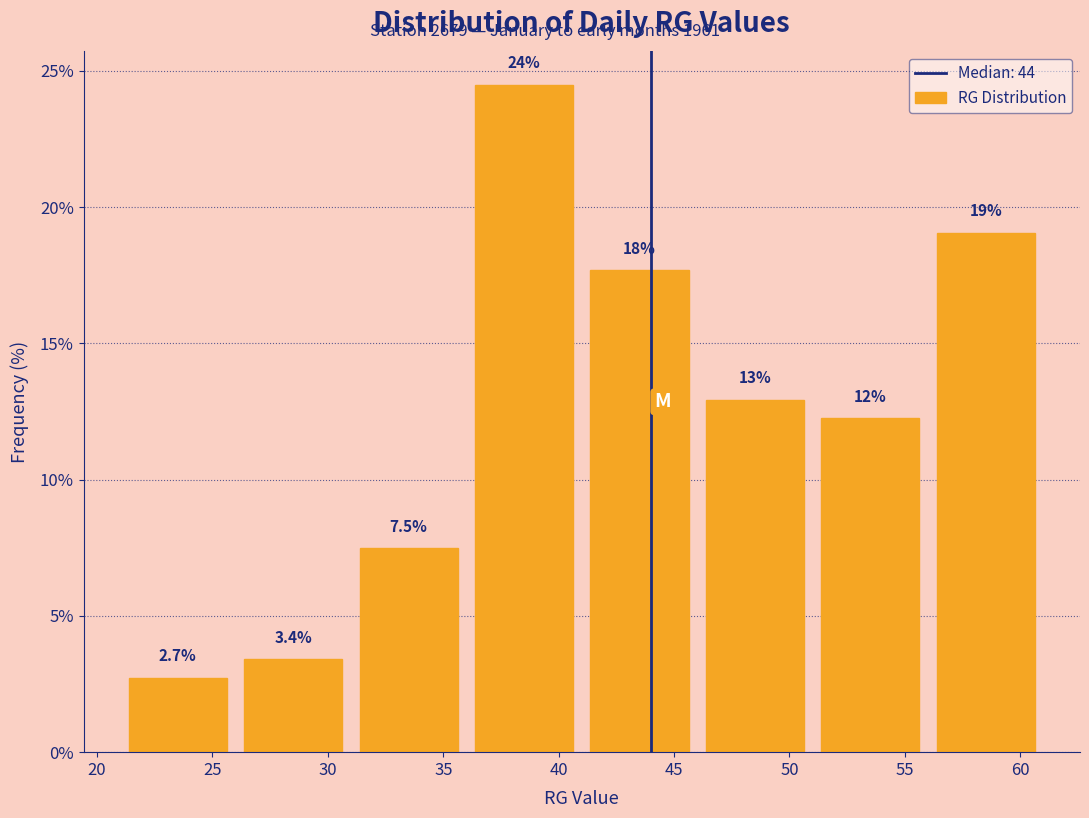

Which range on the x-axis has the tallest bar?

36 to 41